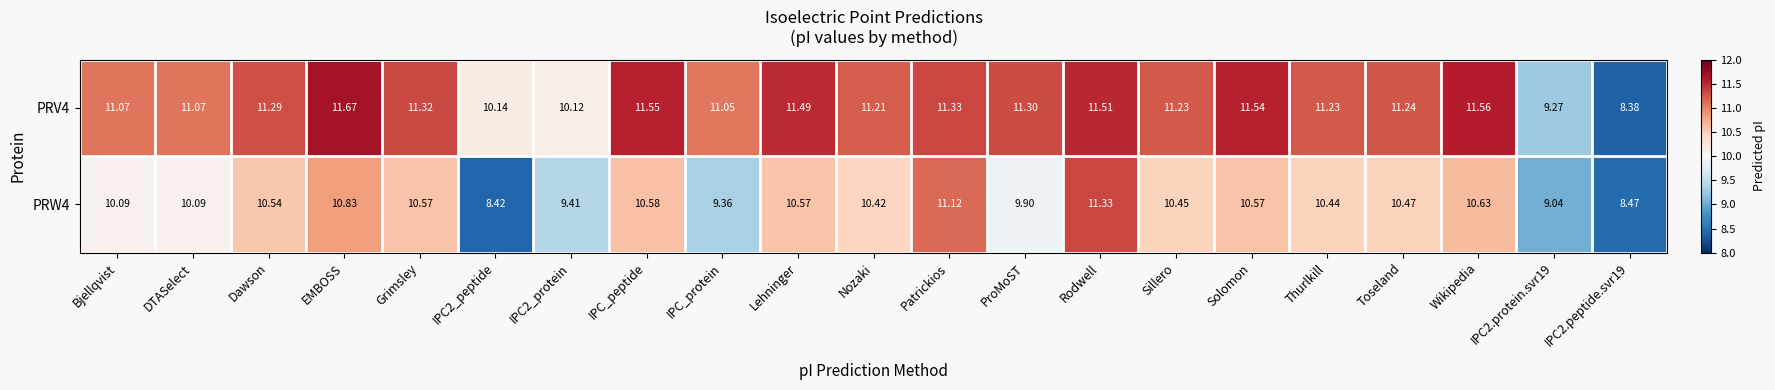

What is the greatest value displayed?

11.7